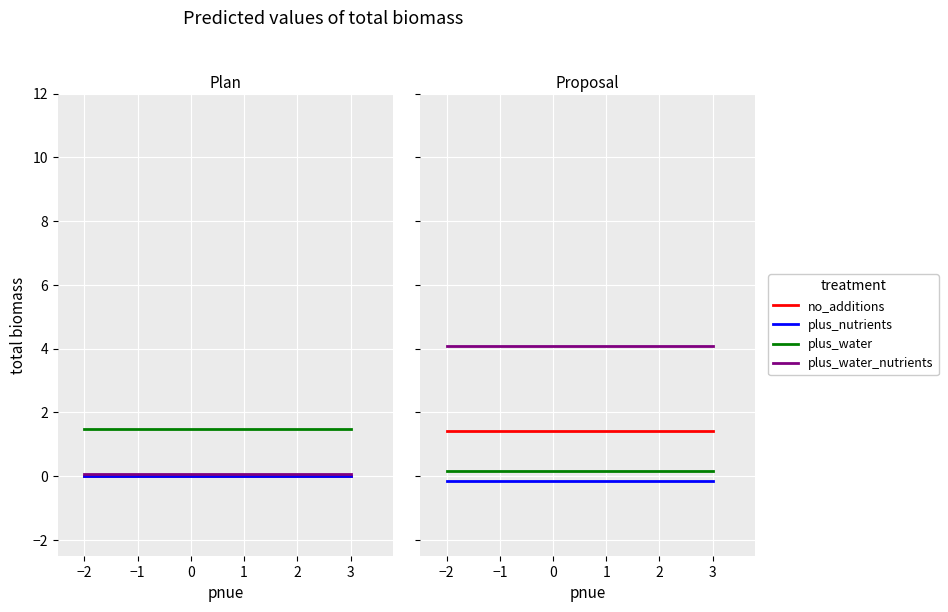

Which series has the largest total across all categories?

plus_water_nutrients